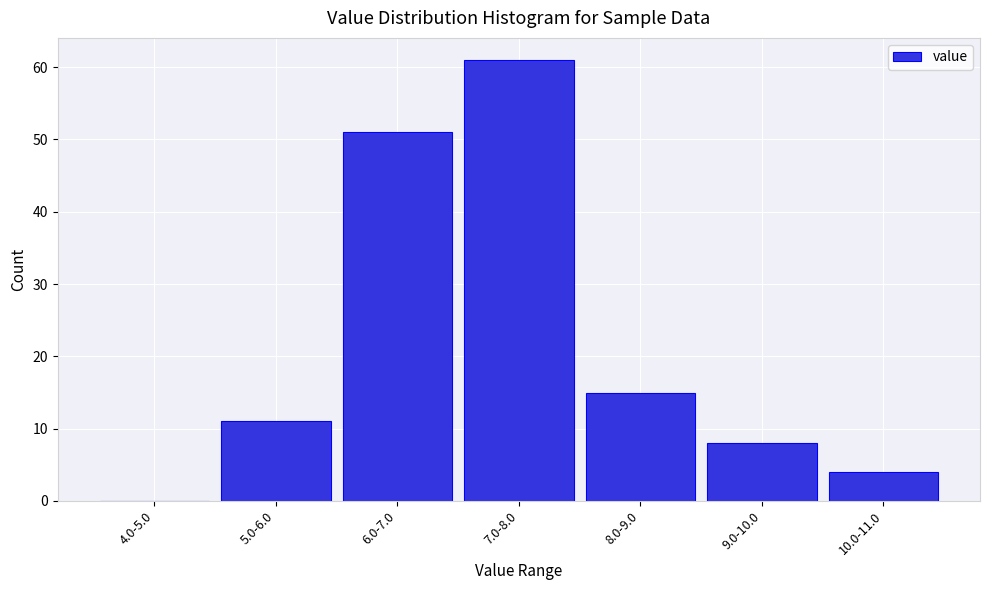

Reading left to right, list all the values displayed in this chart.

4.0-5.0=0	5.0-6.0=11	6.0-7.0=51	7.0-8.0=61	8.0-9.0=15	9.0-10.0=8	10.0-11.0=4